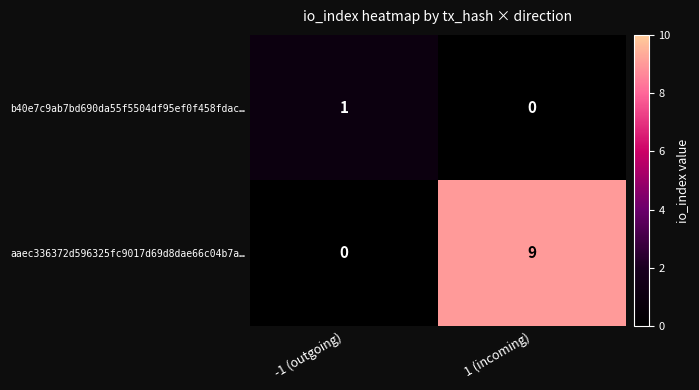

The aaec336372d596325fc9017d69d8dae66c04b7a… series shows 9 at 1 (incoming). True or false?

True